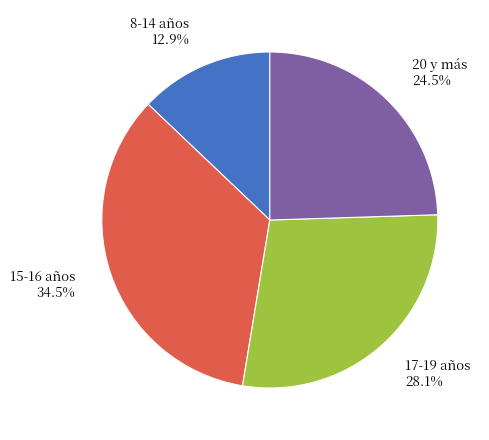

Is there any slice that represents more than half of the pie?

No